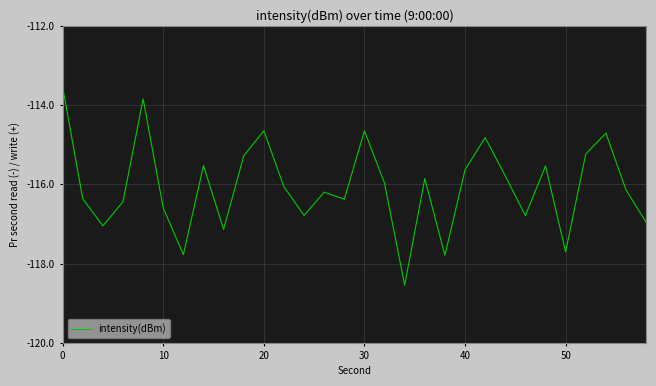

What is the smallest value displayed?

-118.5